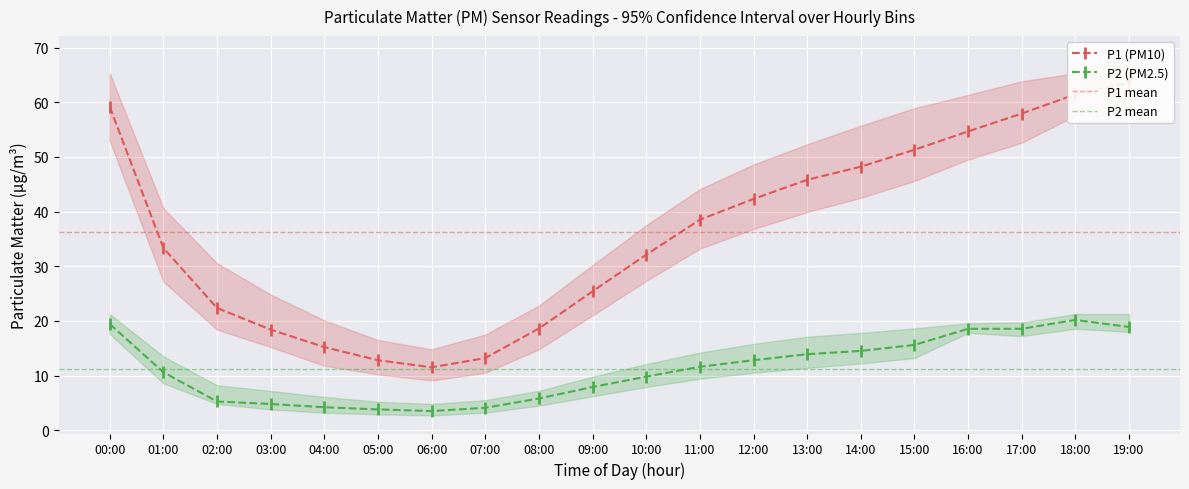

What is the total value across all series at 13:00?

59.7